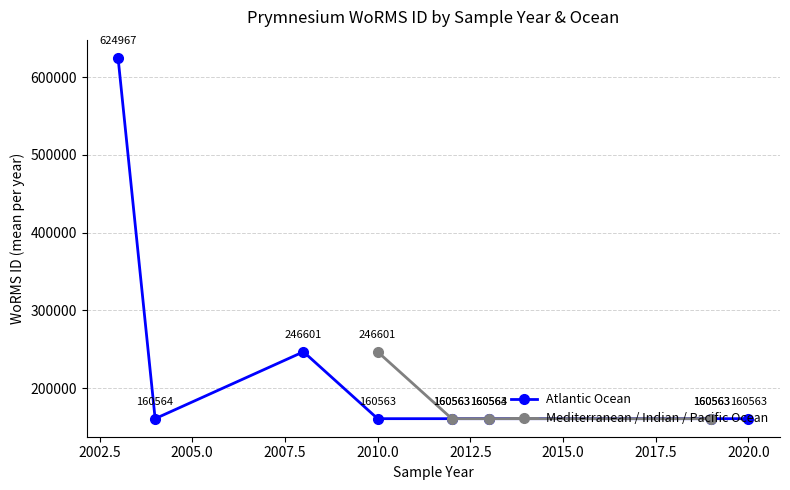

How many interior local peaks does the Atlantic Ocean series have?

2